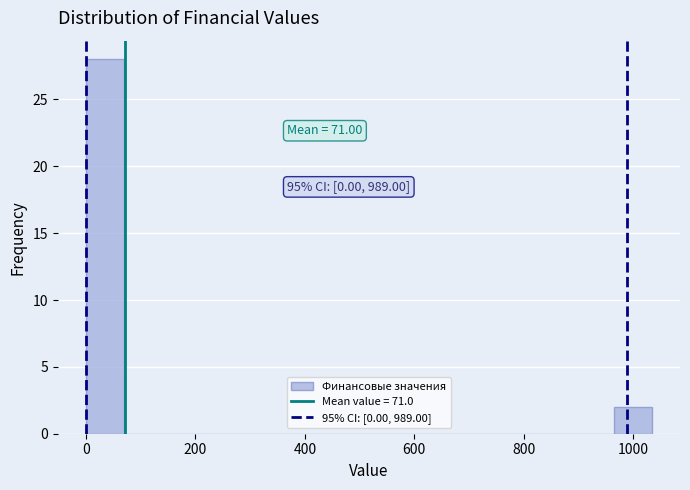

Read against the x-axis, roughly where is the centre of the tallest bar?

40